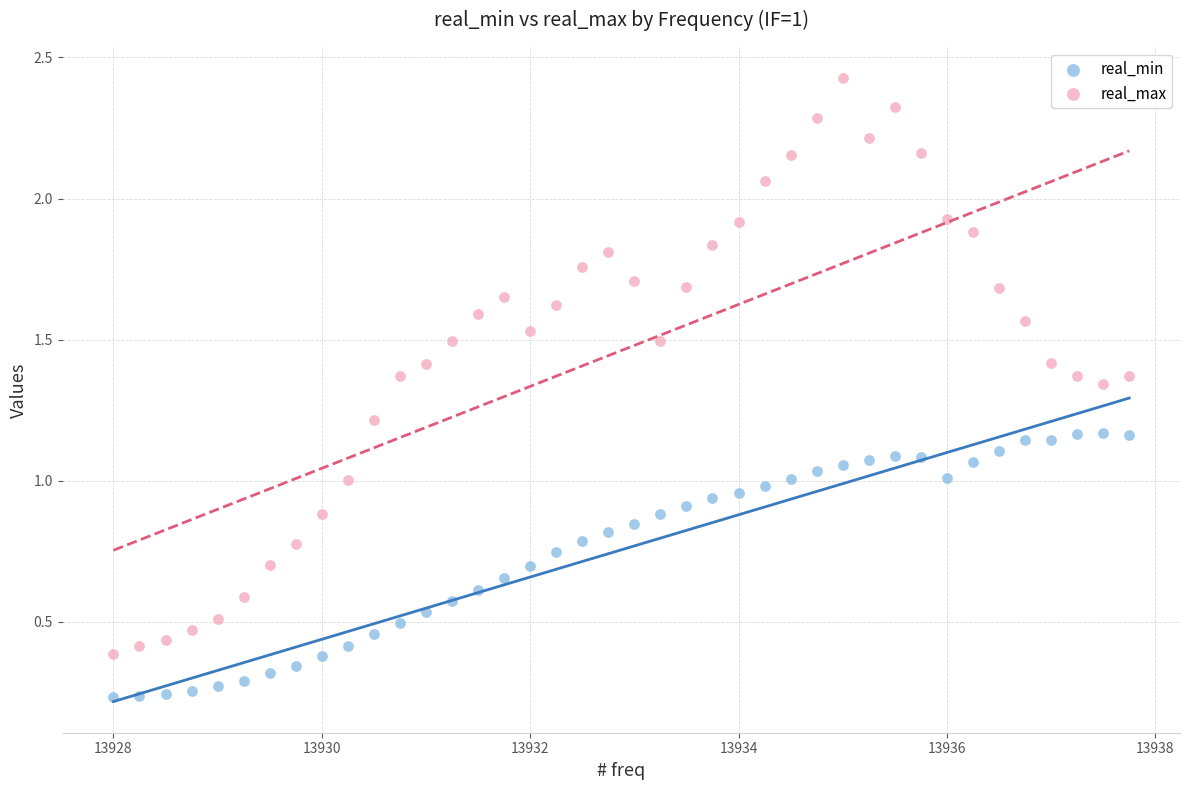

What are all the series names shown in the legend?

real_min, real_max